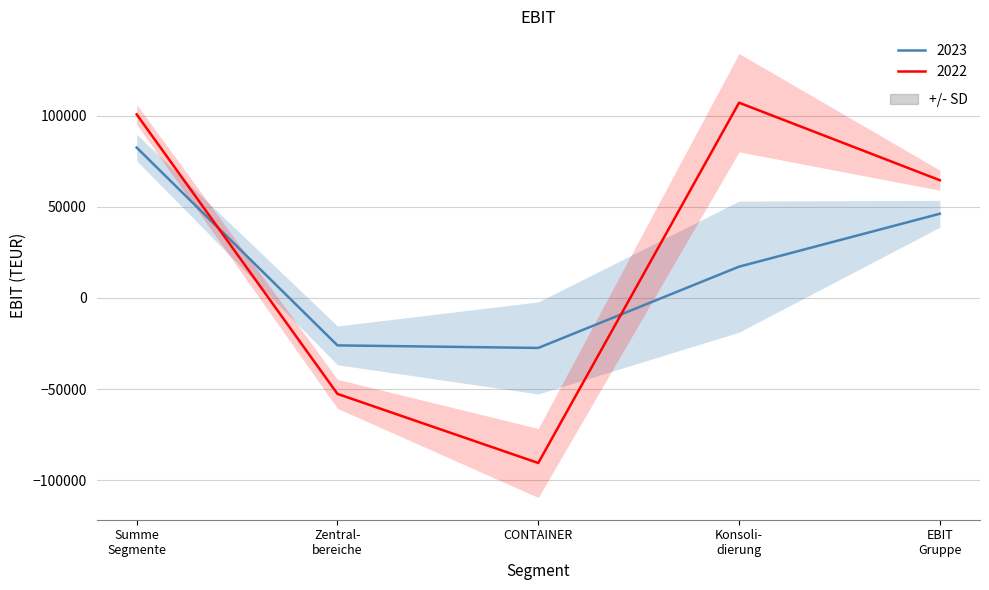

Rank the series by their maximum value, from lowest to highest.

2023, 2022